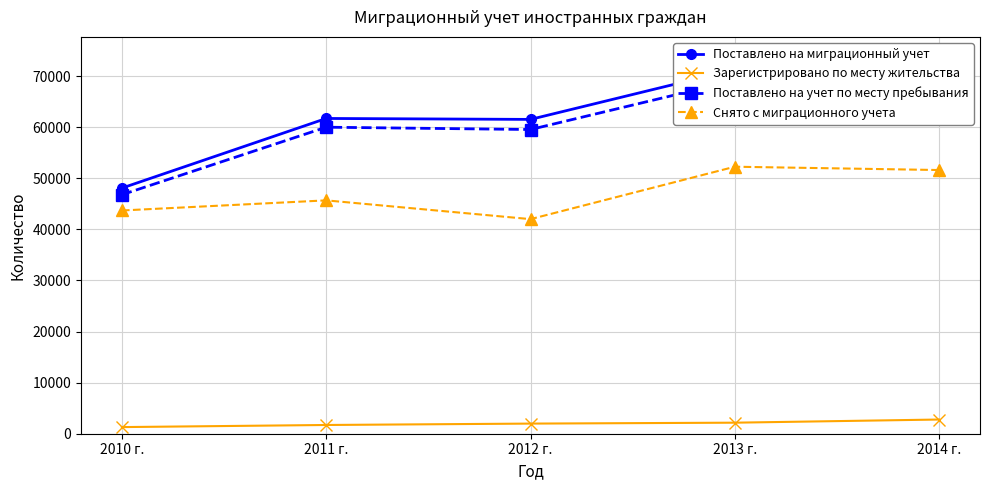

Where is Снято с миграционного учета nearest to the value 47121?

2011 г.